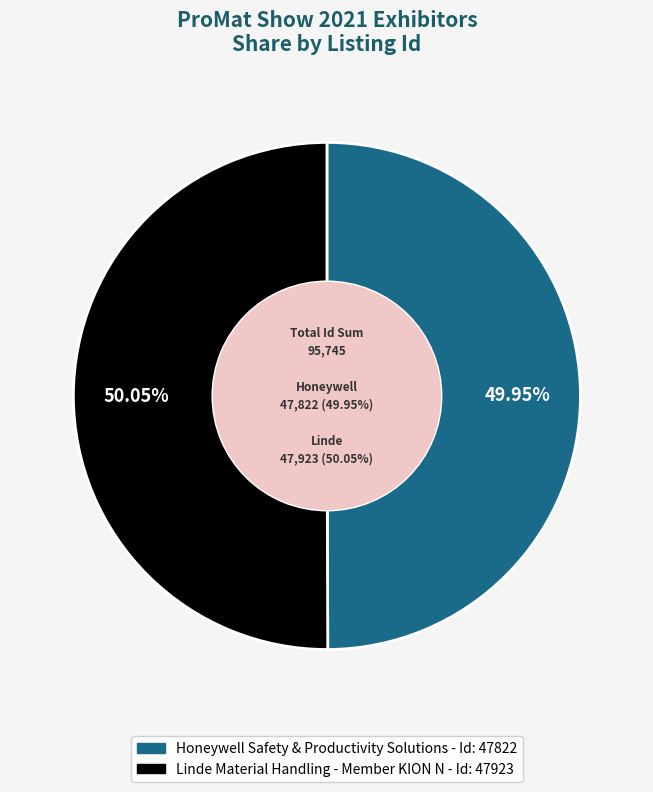

True or false: Honeywell Safety & Productivity Solutions accounts for 63% of the total.

False